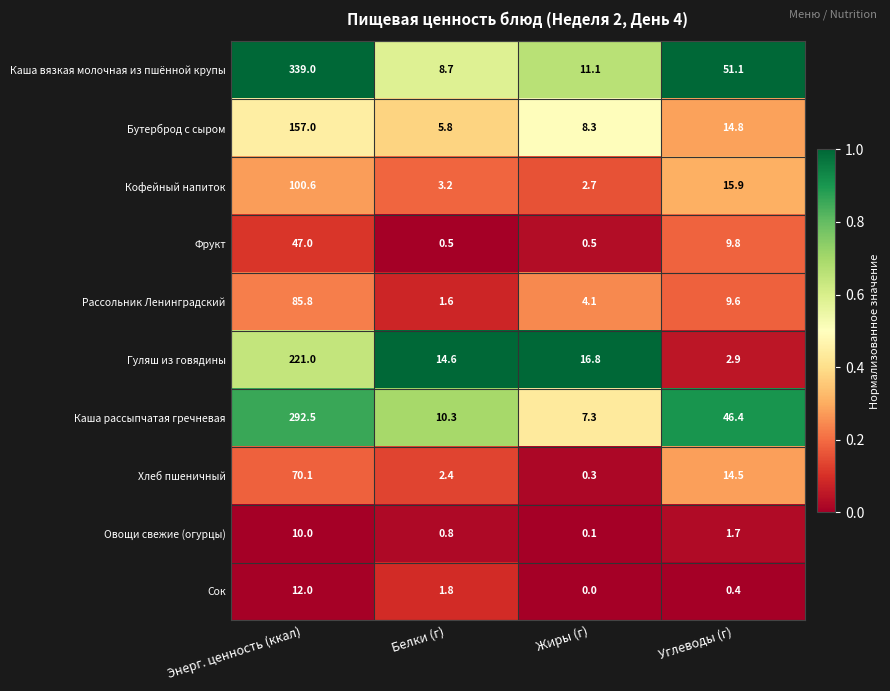

Which series has the largest range (max minus min)?

Каша вязкая молочная из пшённой крупы